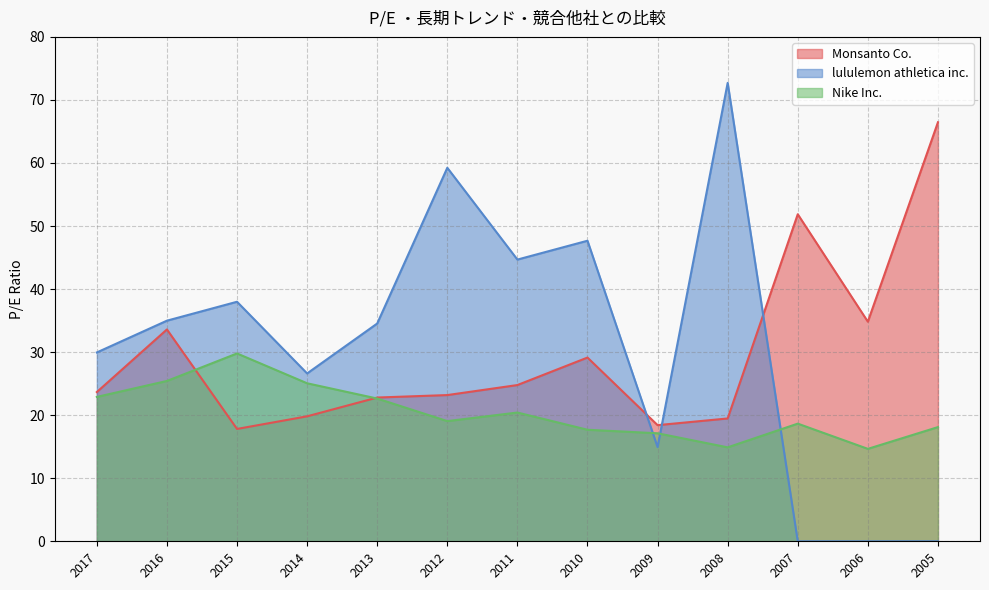

Which series has the largest total across all categories?

lululemon athletica inc.